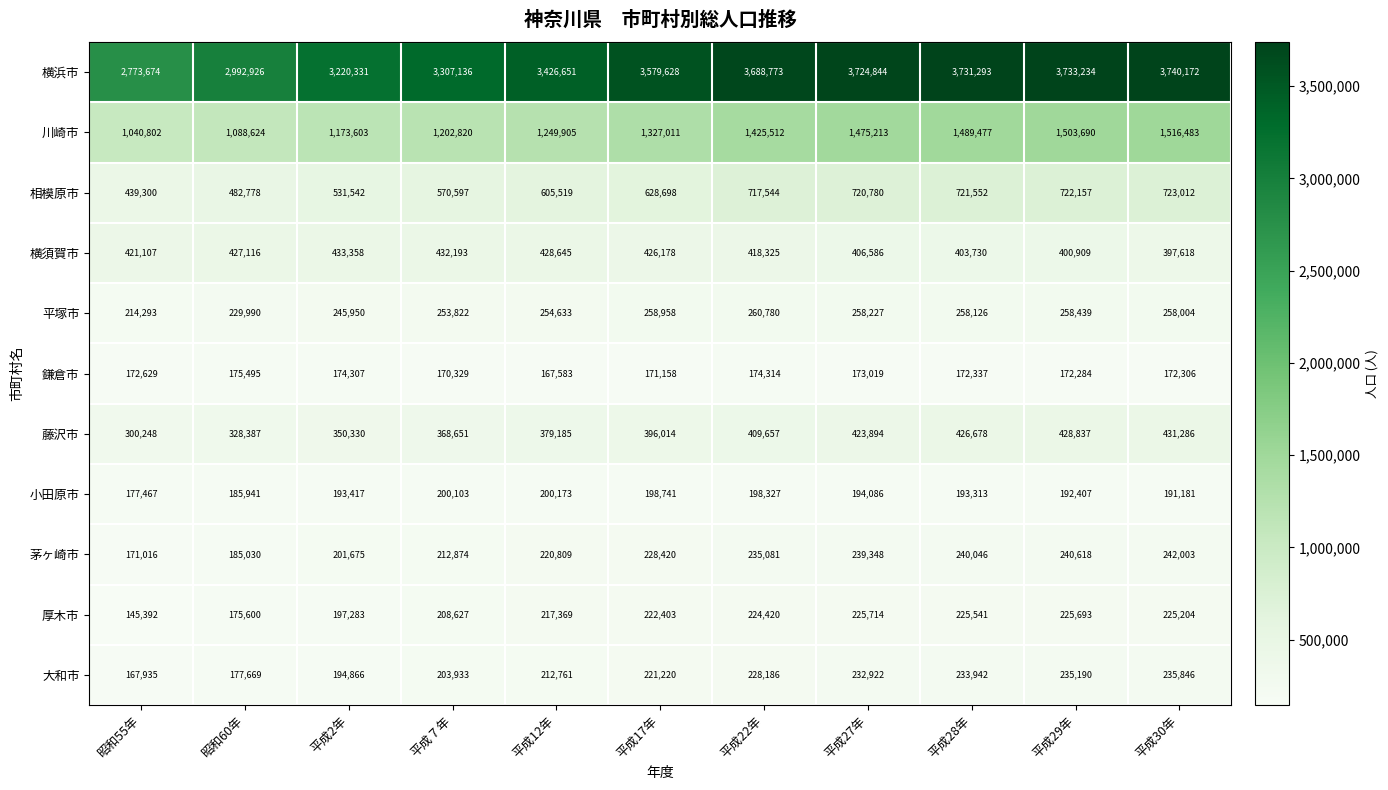

What is the total value across all series at 平成22年?

7980919